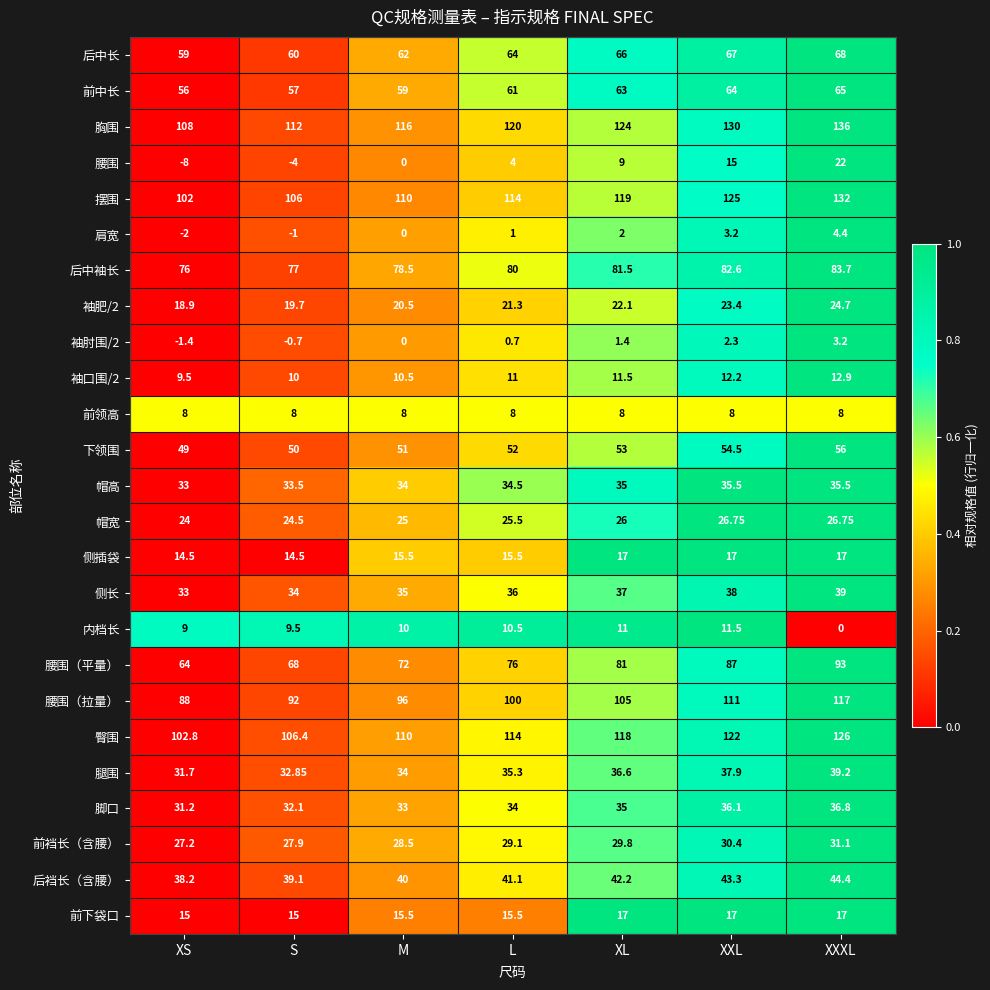

Which series has the largest total across all categories?

胸围